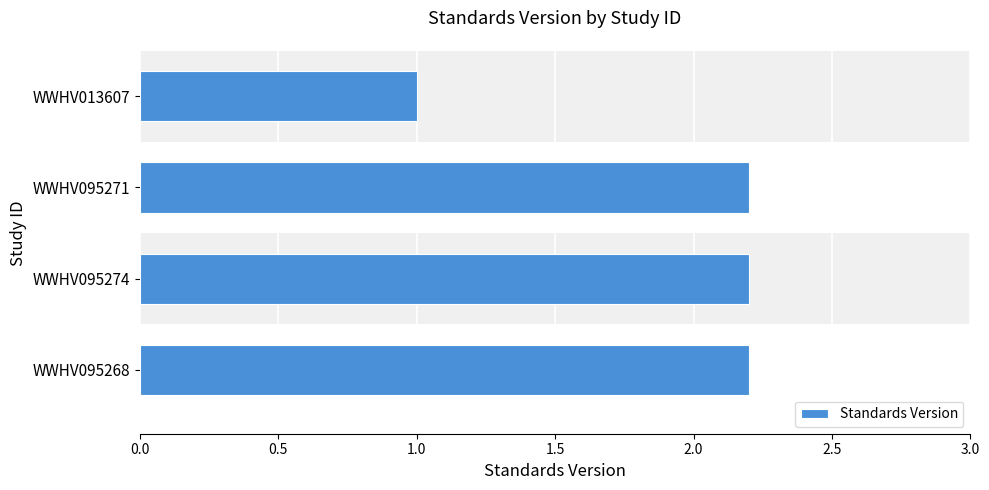

True or false: the data shows 2.2 at WWHV095274.

True